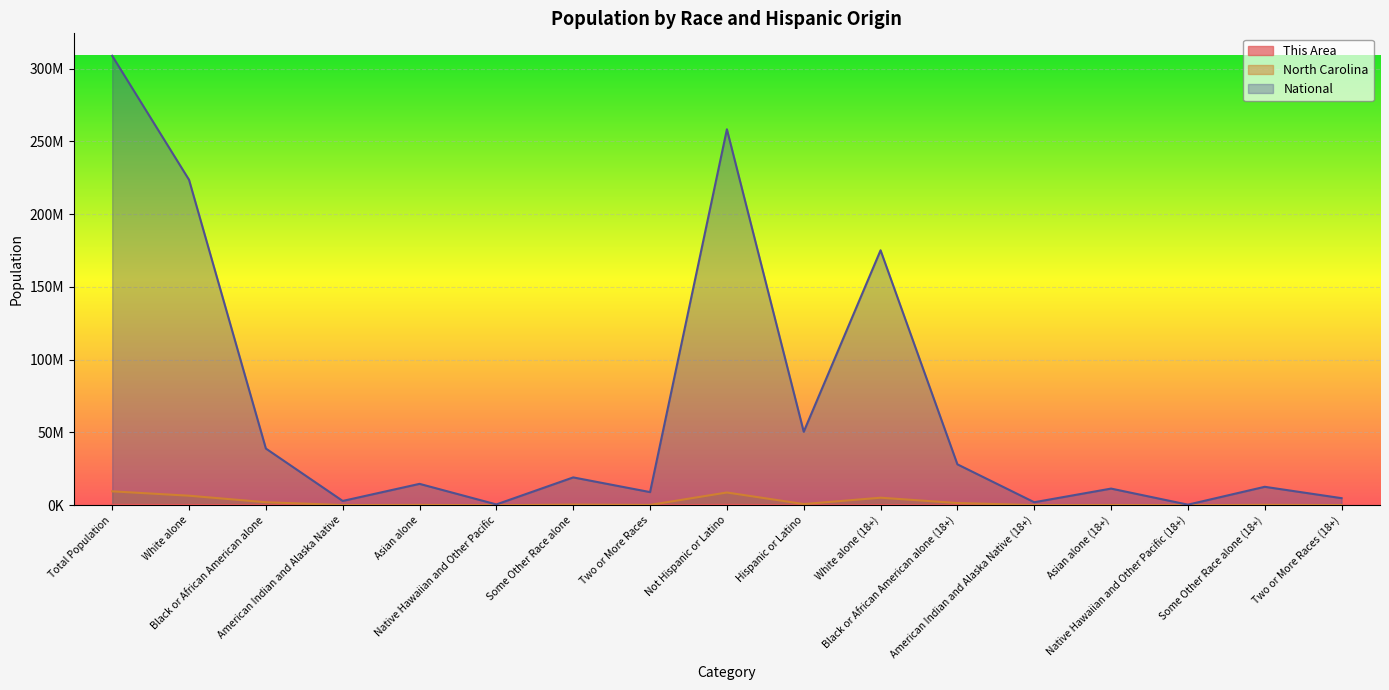

How many interior local valleys does the North Carolina series have?

6